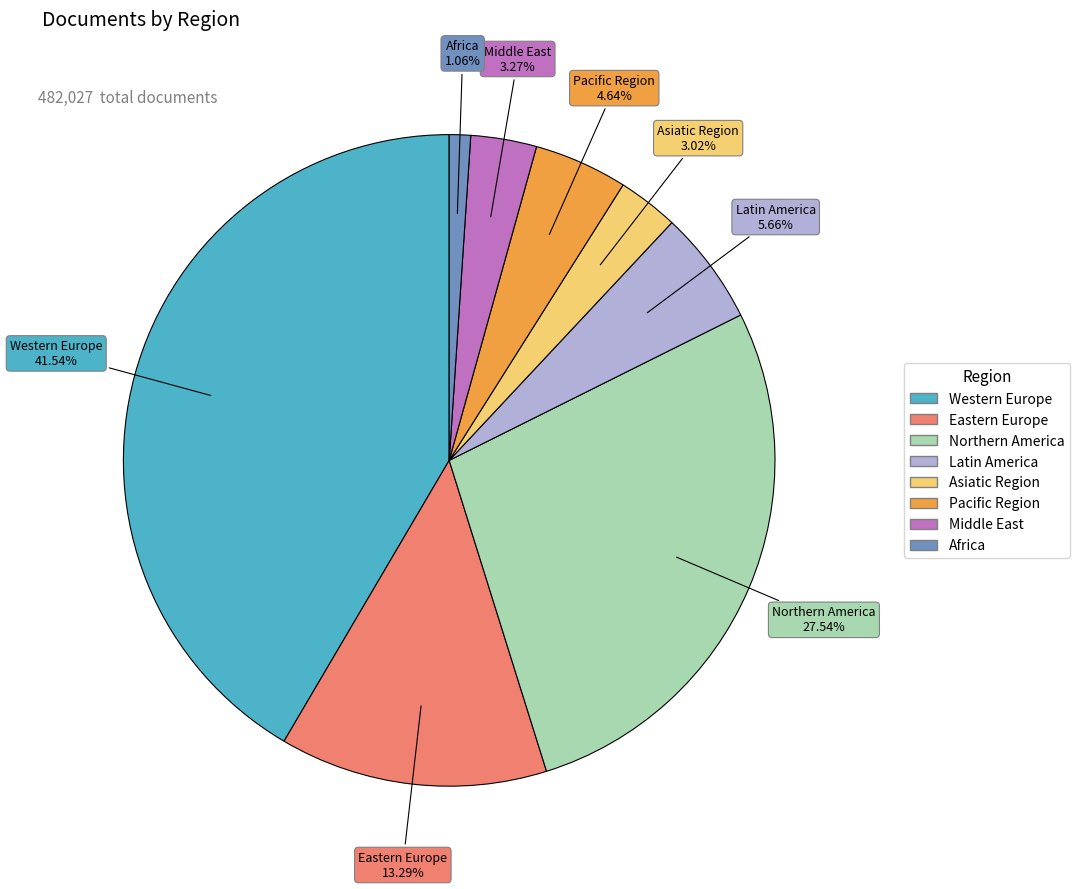

What is the smallest slice in the pie chart?

Africa